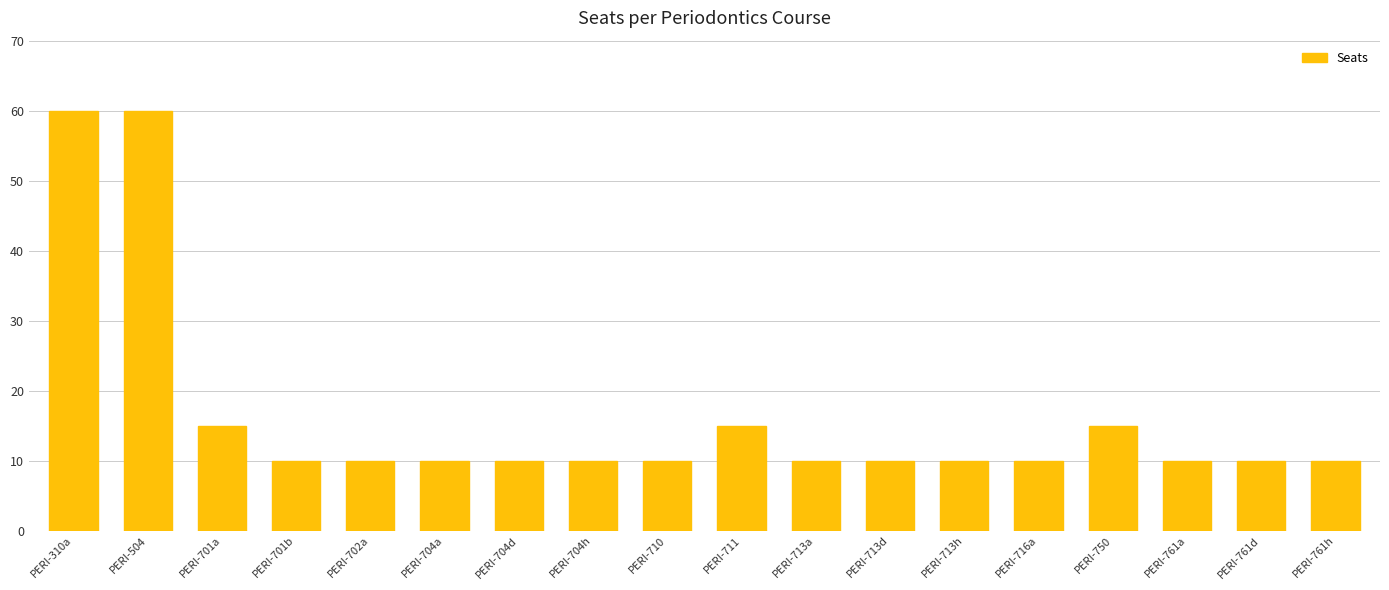

Reading left to right, transcribe all the data shown in this chart.

PERI-310a=60	PERI-504=60	PERI-701a=15	PERI-701b=10	PERI-702a=10	PERI-704a=10	PERI-704d=10	PERI-704h=10	PERI-710=10	PERI-711=15	PERI-713a=10	PERI-713d=10	PERI-713h=10	PERI-716a=10	PERI-750=15	PERI-761a=10	PERI-761d=10	PERI-761h=10